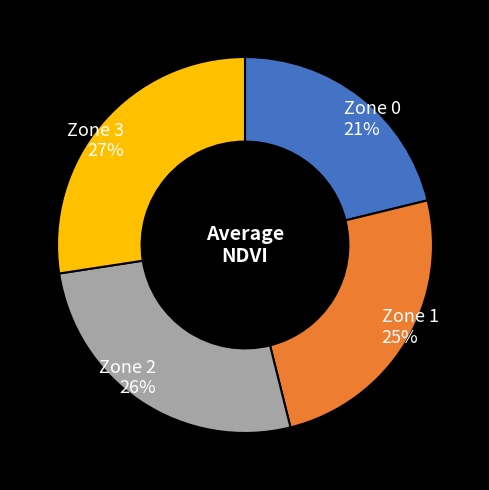

Between Zone 1 and Zone 2, which is larger?

Zone 2